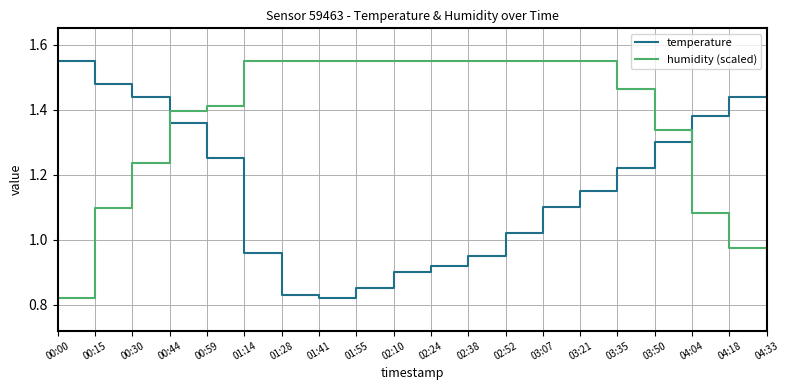

How many values in the temperature series exceed 1?

13